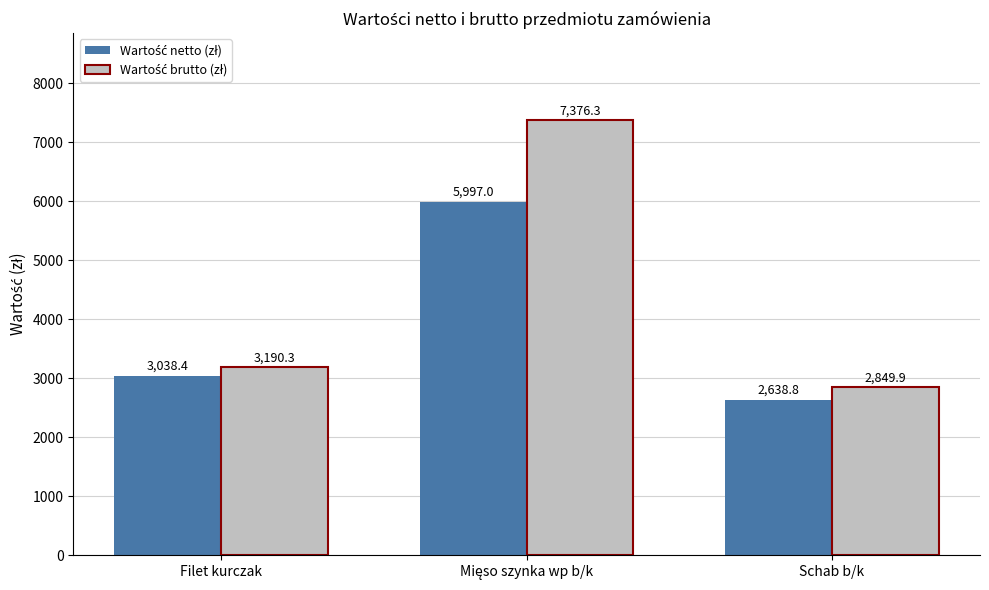

Count the number of data series in this chart.

2